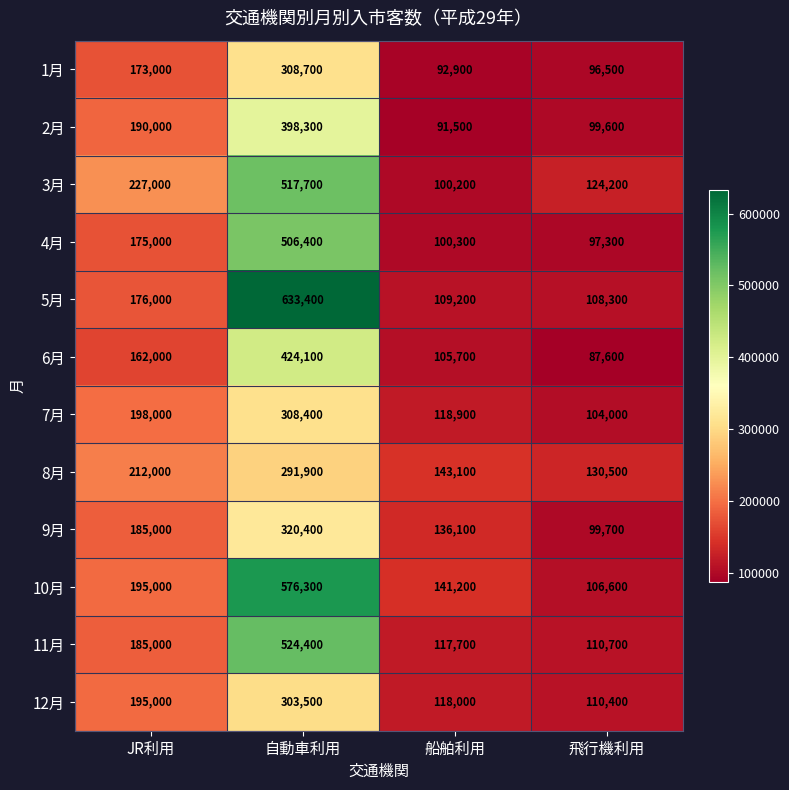

Which series changed the most between 自動車利用 and 船舶利用?

5月